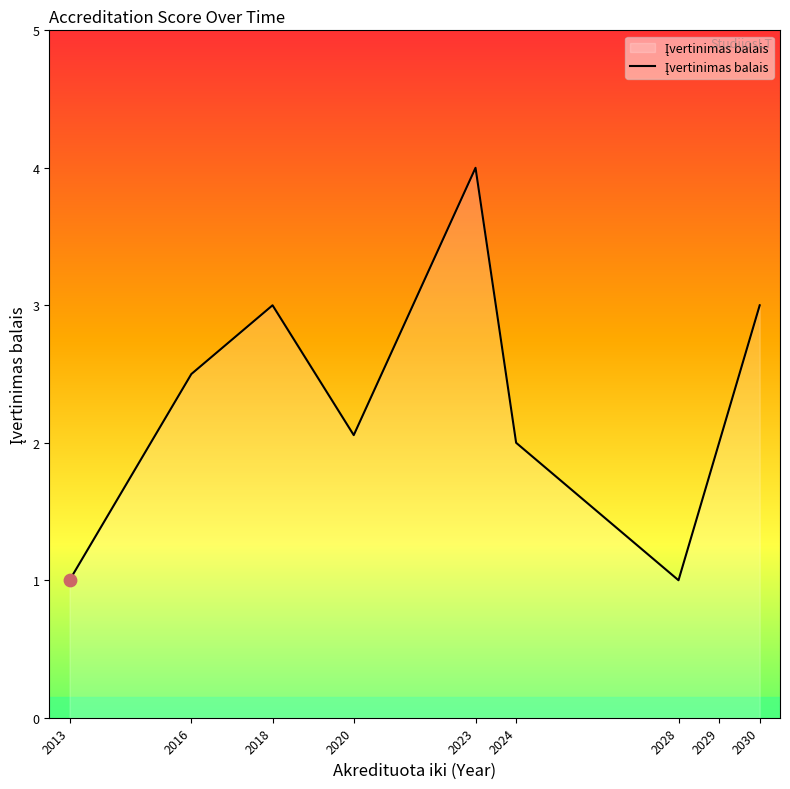

Which has a higher value, 2029 or 2018?

2018